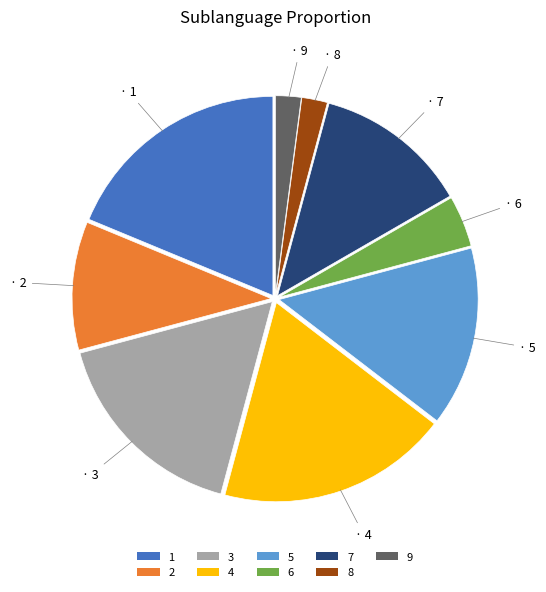

Which has a higher value, 6 or 9?

6